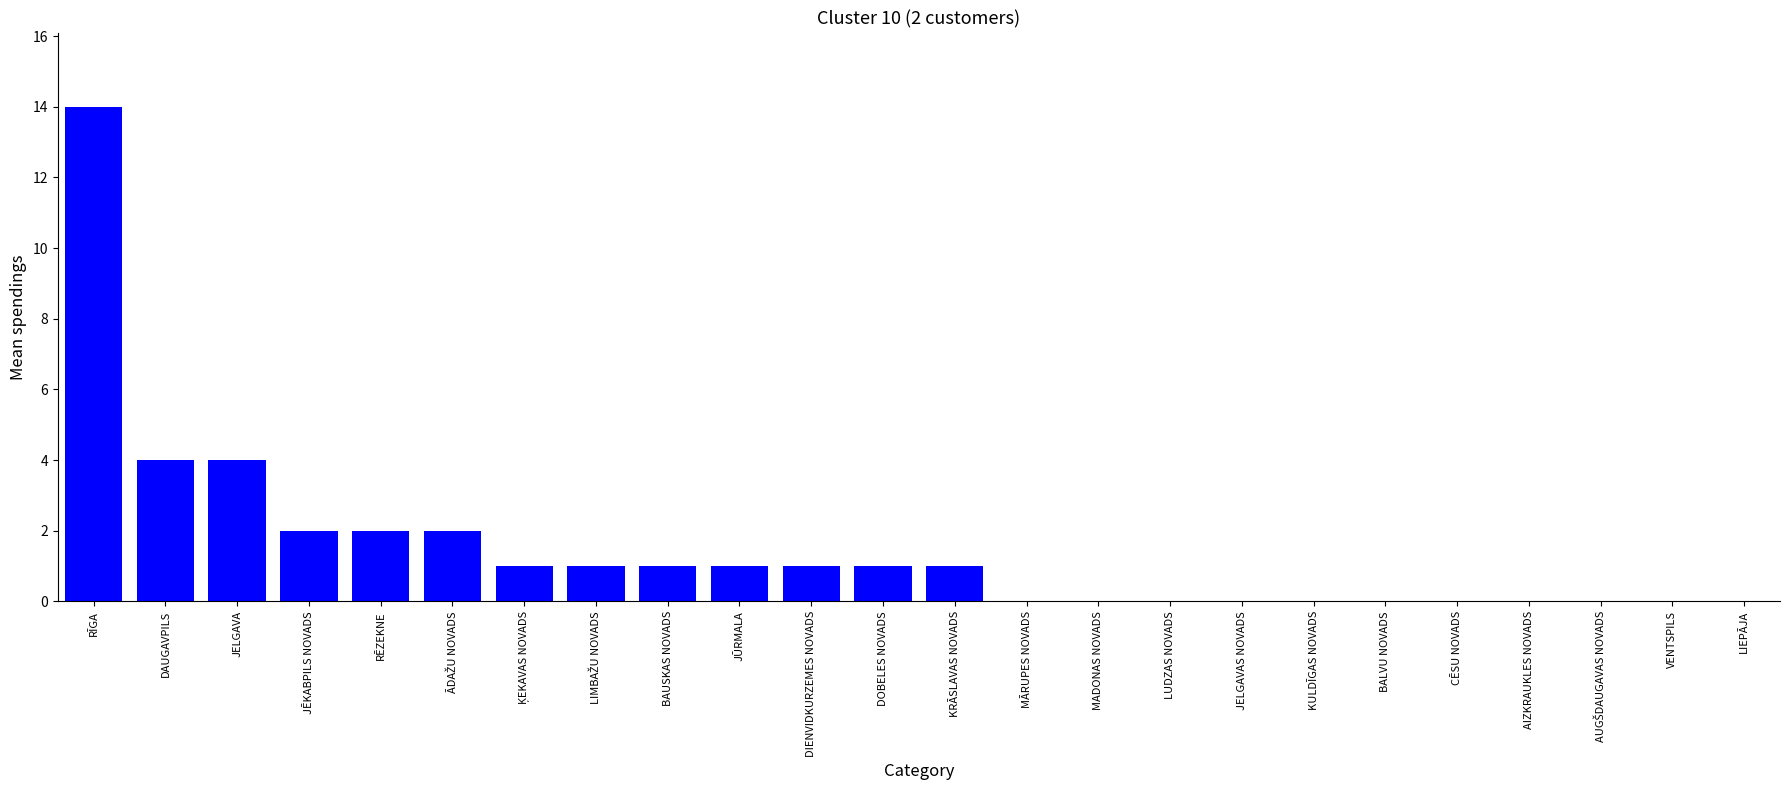

What is the greatest value displayed?

14